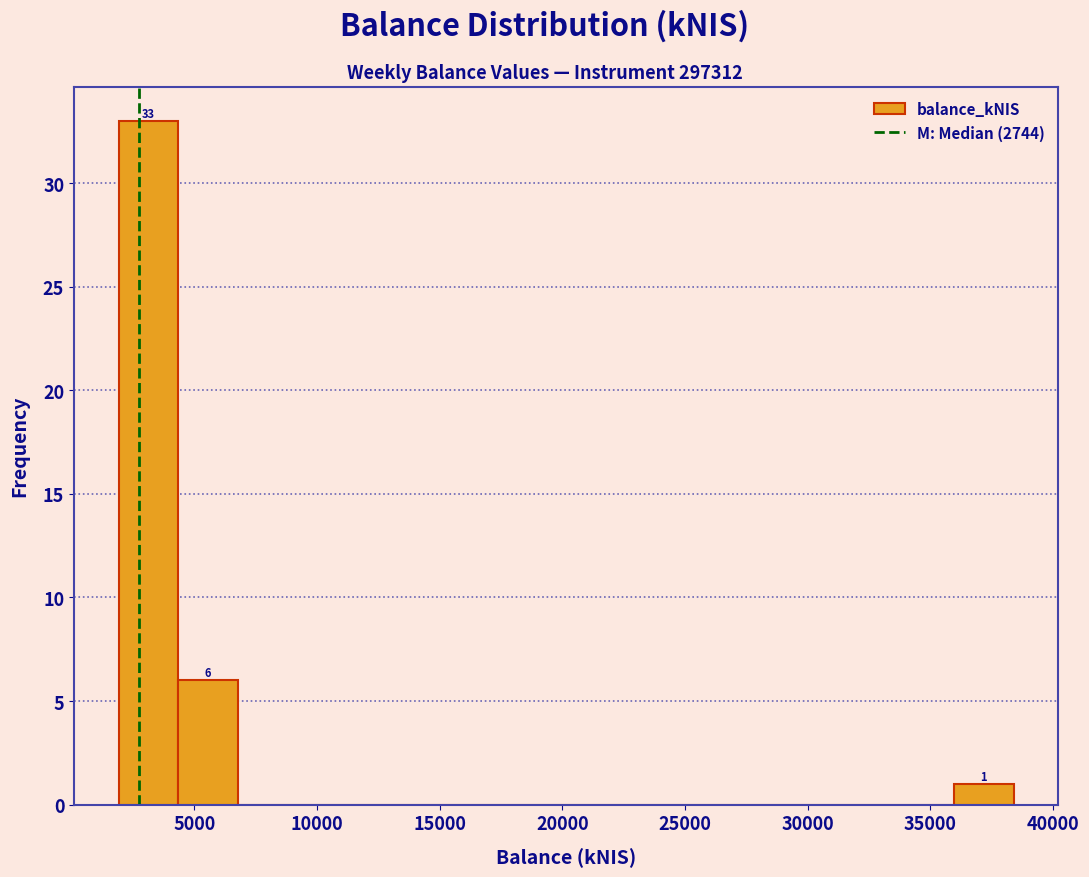

Over which range of the x-axis is the bar tallest?

2000 to 4500